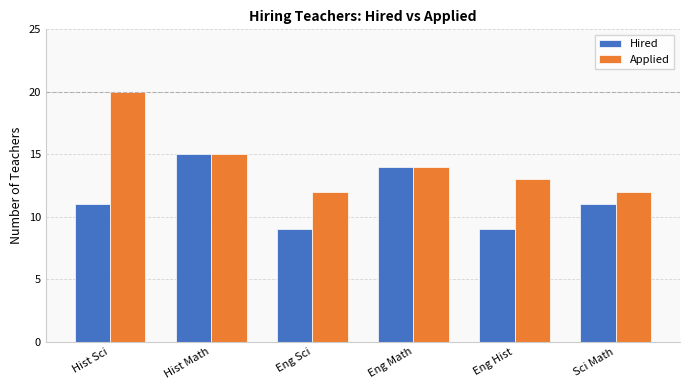

Between Hist Sci and Sci Math, which series saw the biggest shift?

Applied